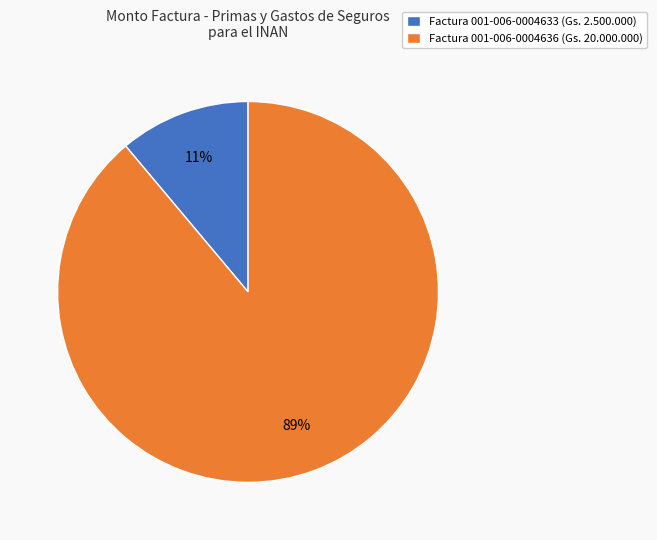

How many segments does this pie chart have?

2